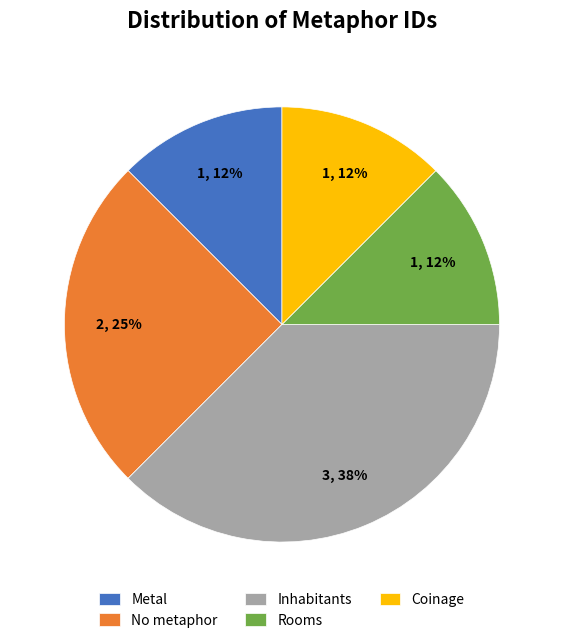

How many segments does this pie chart have?

5